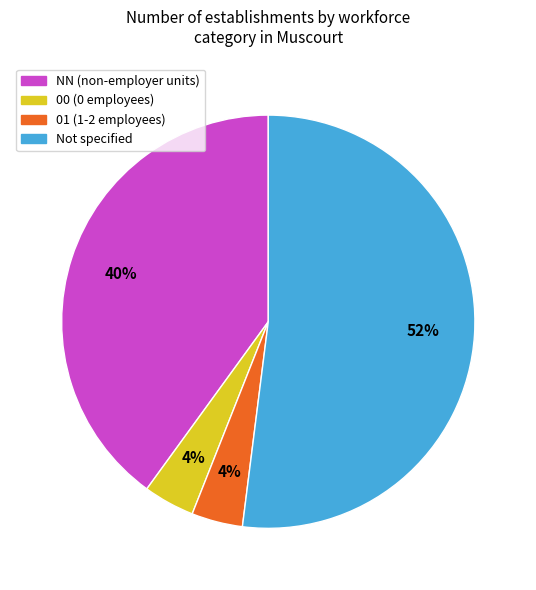

To the nearest percent, what is the difference between the largest and smallest slice percentages?

48%